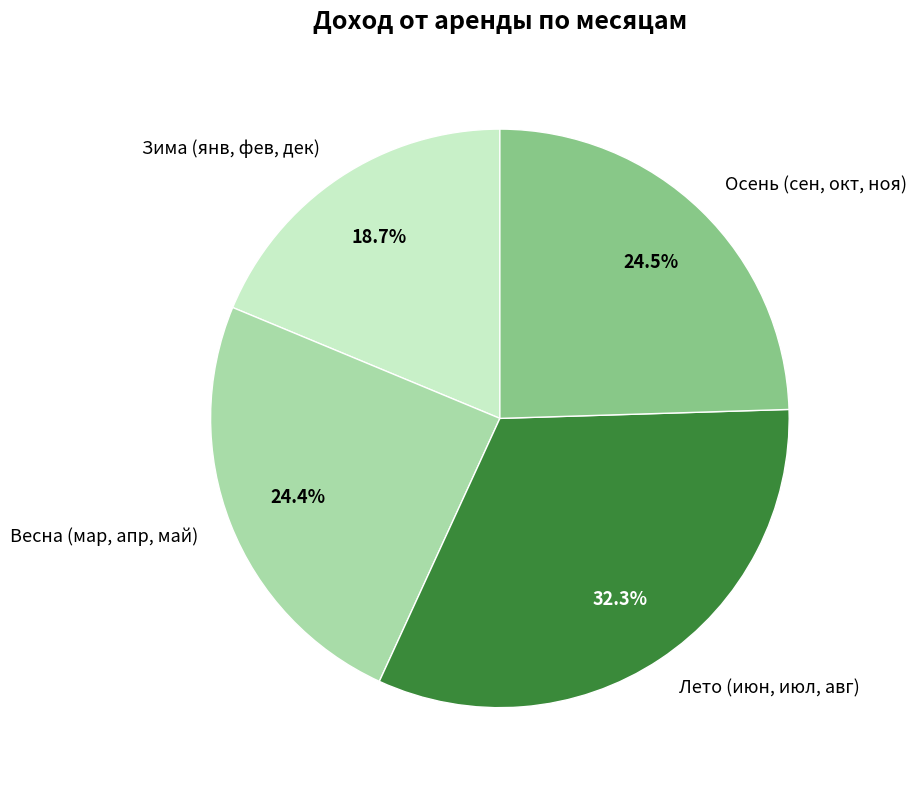

Approximately how many times larger is the value at Зима (янв, фев, дек) compared to Осень (сен, окт, ноя)?

0.8